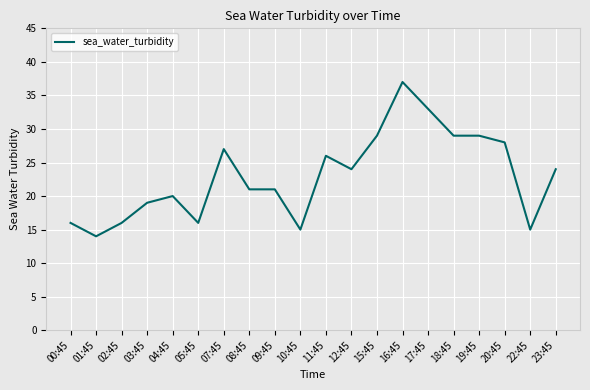

Is it true that the value at 23:45 is 16?

False